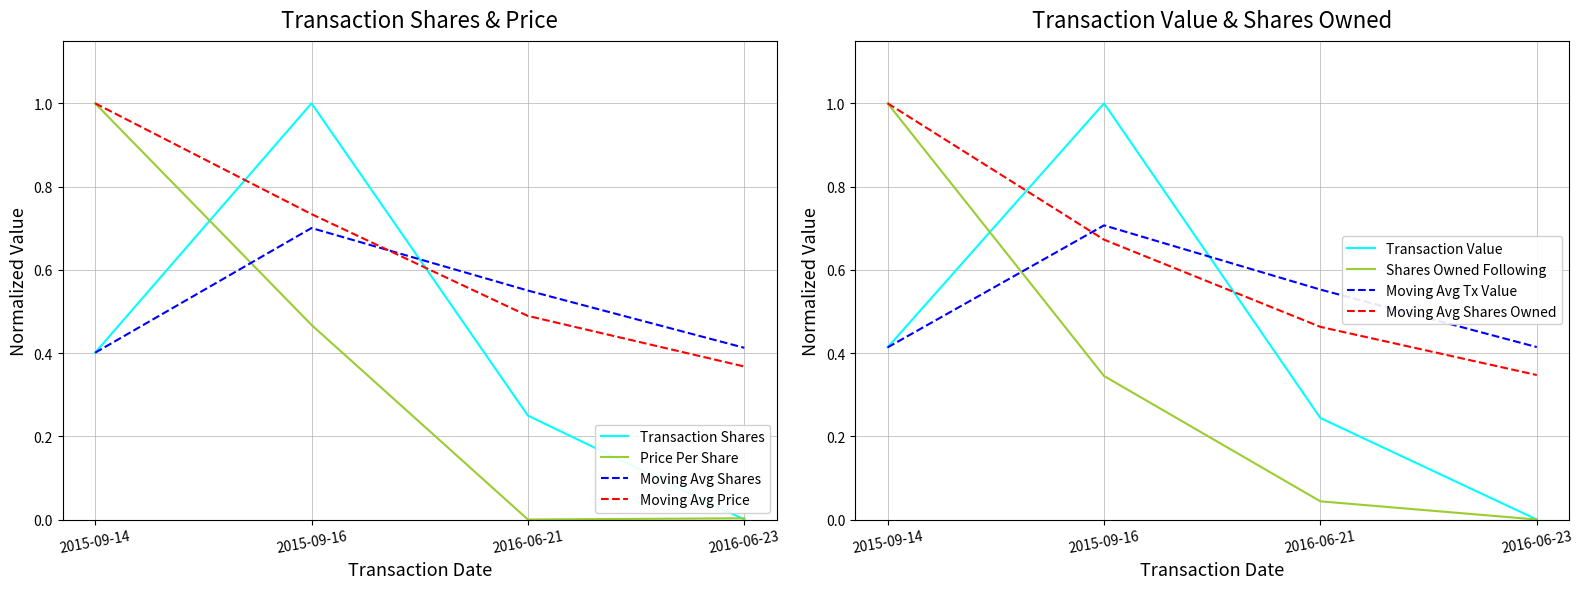

Between which two adjacent categories do Moving Avg Shares Owned and Transaction Value first intersect?

2015-09-14 and 2015-09-16